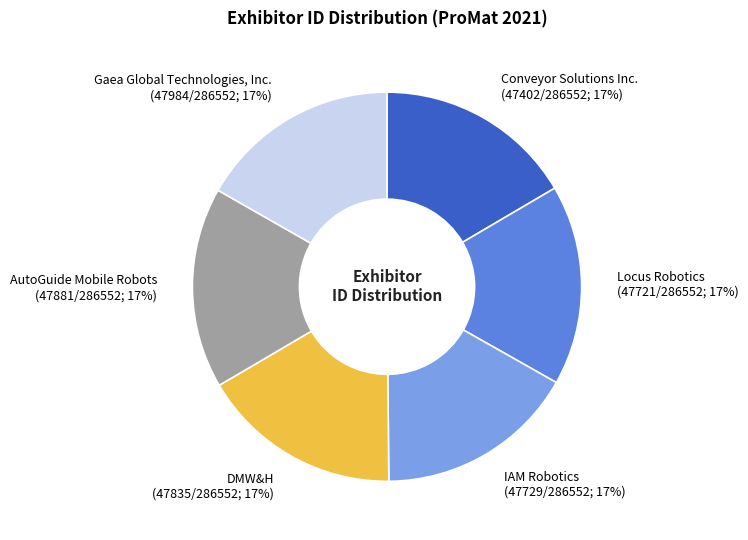

To the nearest percent, what portion does DMW&H represent?

17%